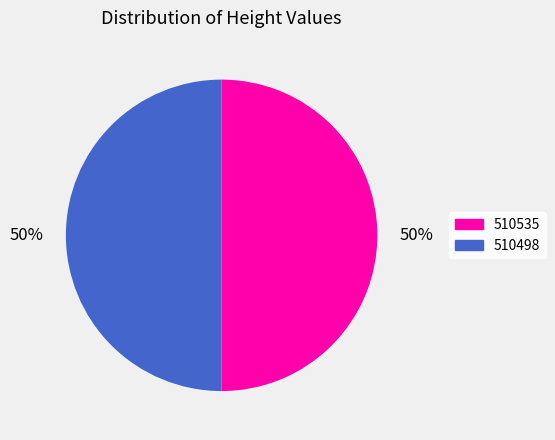

Combined, do 510498 and 510535 account for over 50%?

Yes